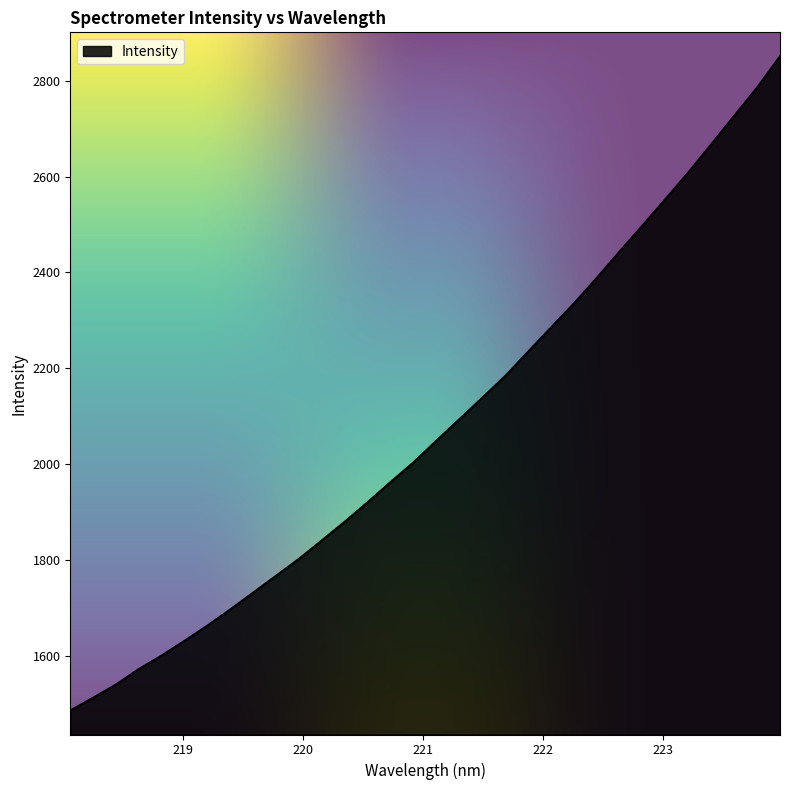

What is the maximum value shown in the chart?

2850.5